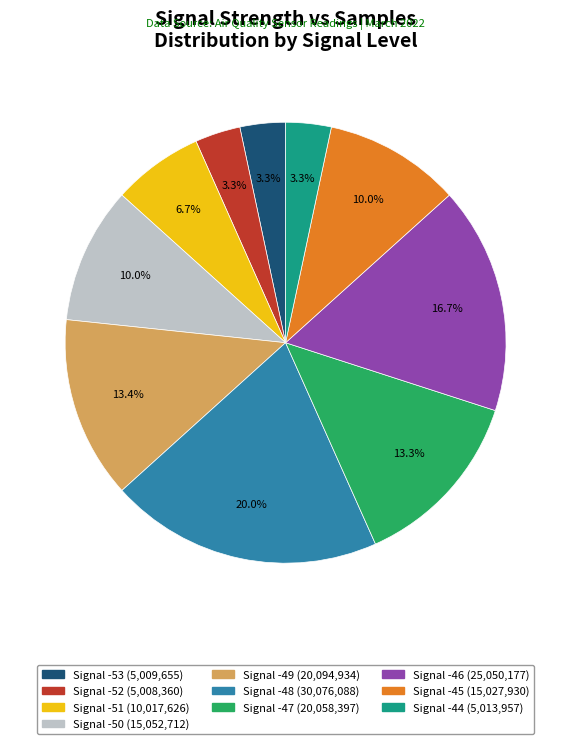

Is there a majority slice in this chart?

No